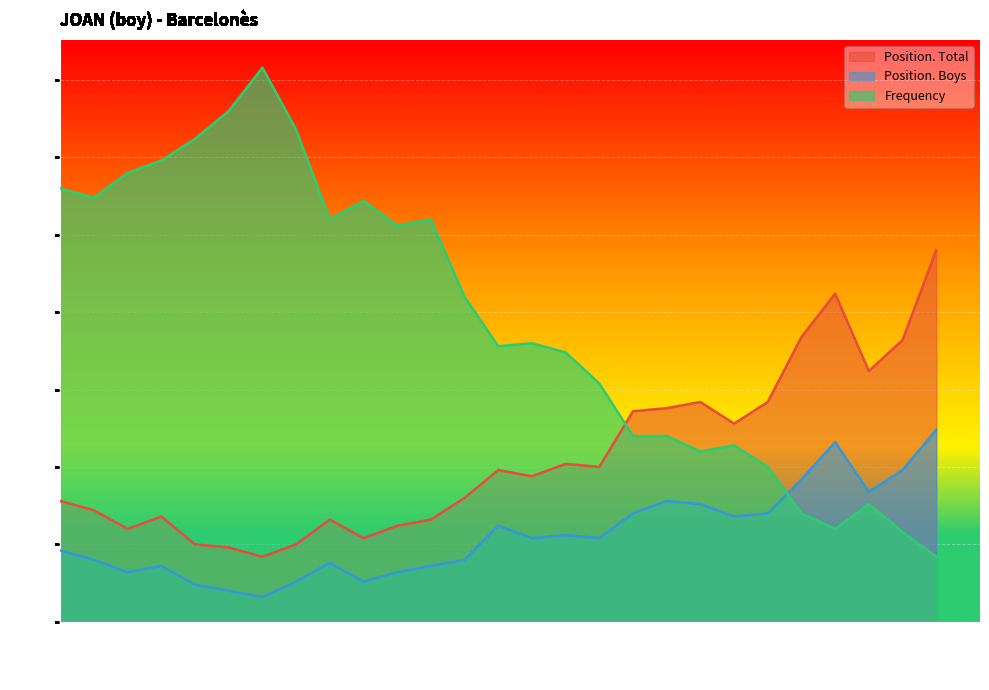

The value of Frequency at 2004 is 159. True or false?

True